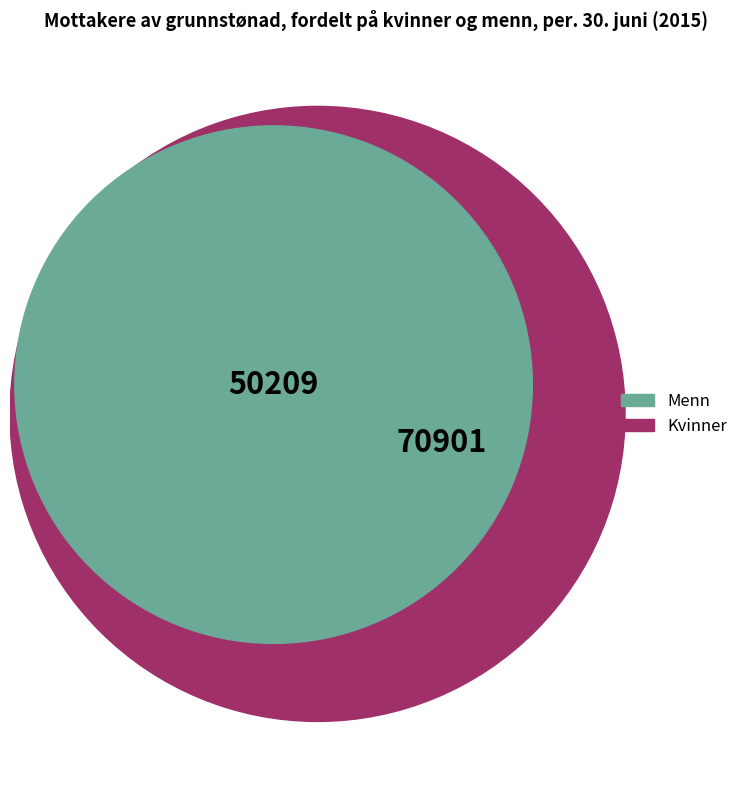

What is the change in value from Menn to Kvinner?

+20692